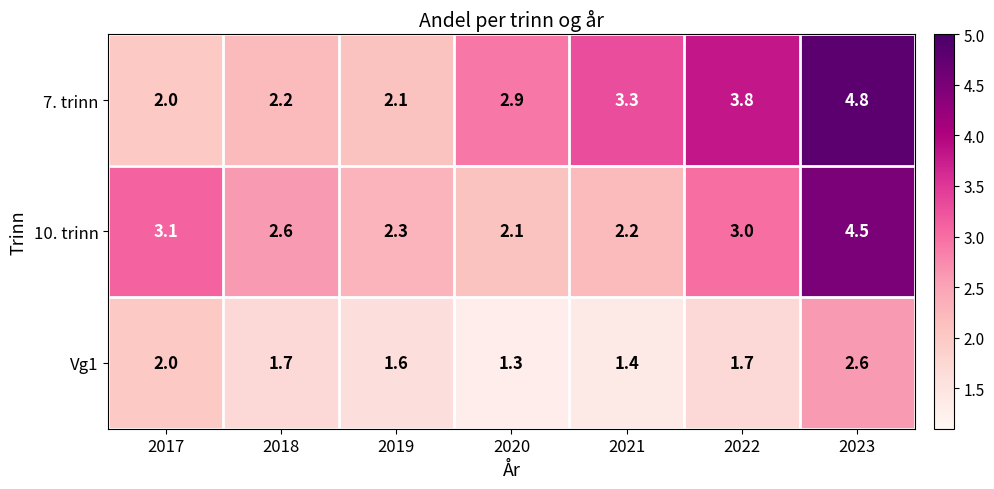

Which series has the widest spread of values?

7. trinn